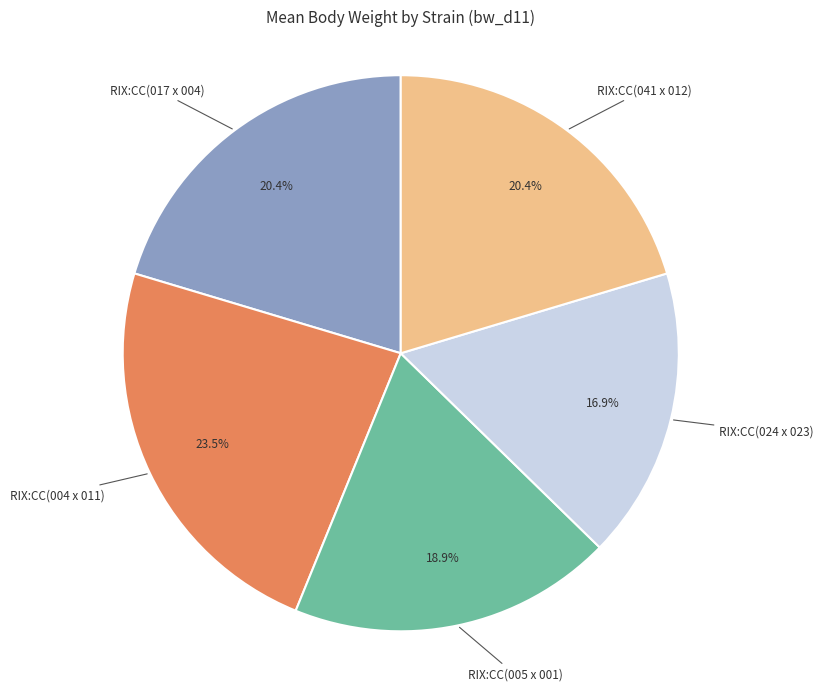

Is there any slice that represents more than half of the pie?

No